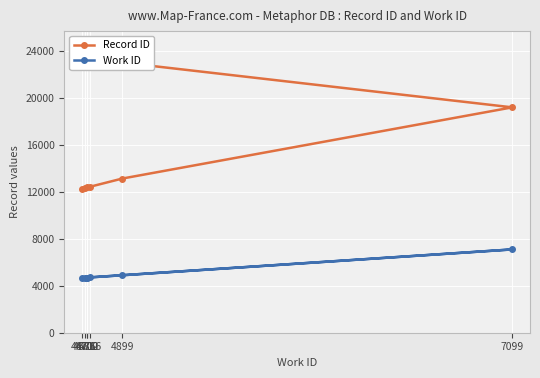

Rank the series by their maximum value, from highest to lowest.

Record ID, Work ID